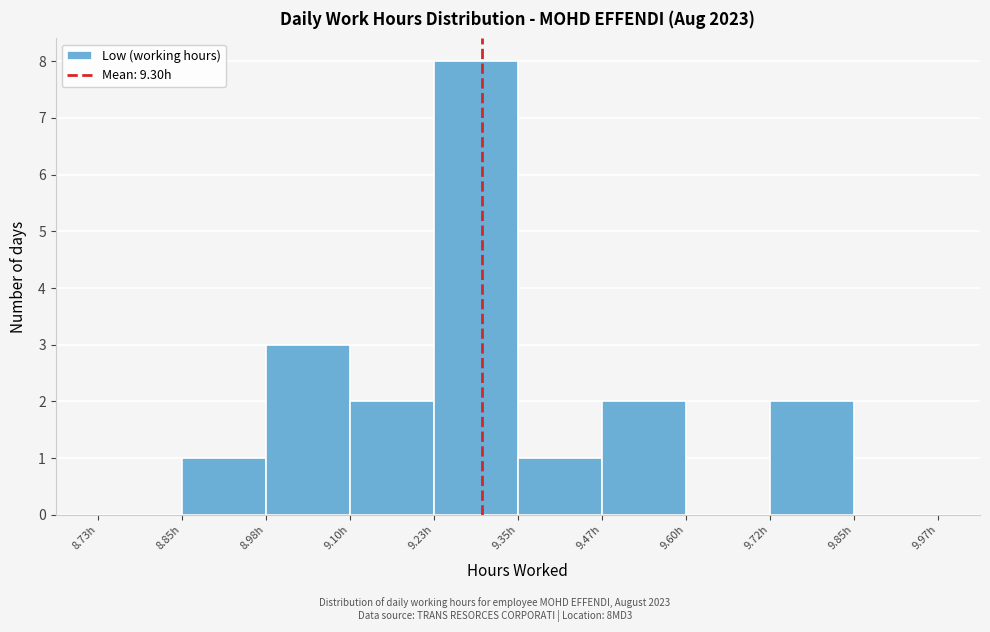

How tall is the bar that spans 9.102 to 9.226 on the x-axis? Neither the bar edges nor the heights are printed on the chart, so give them approximately, as read against the axes.

2